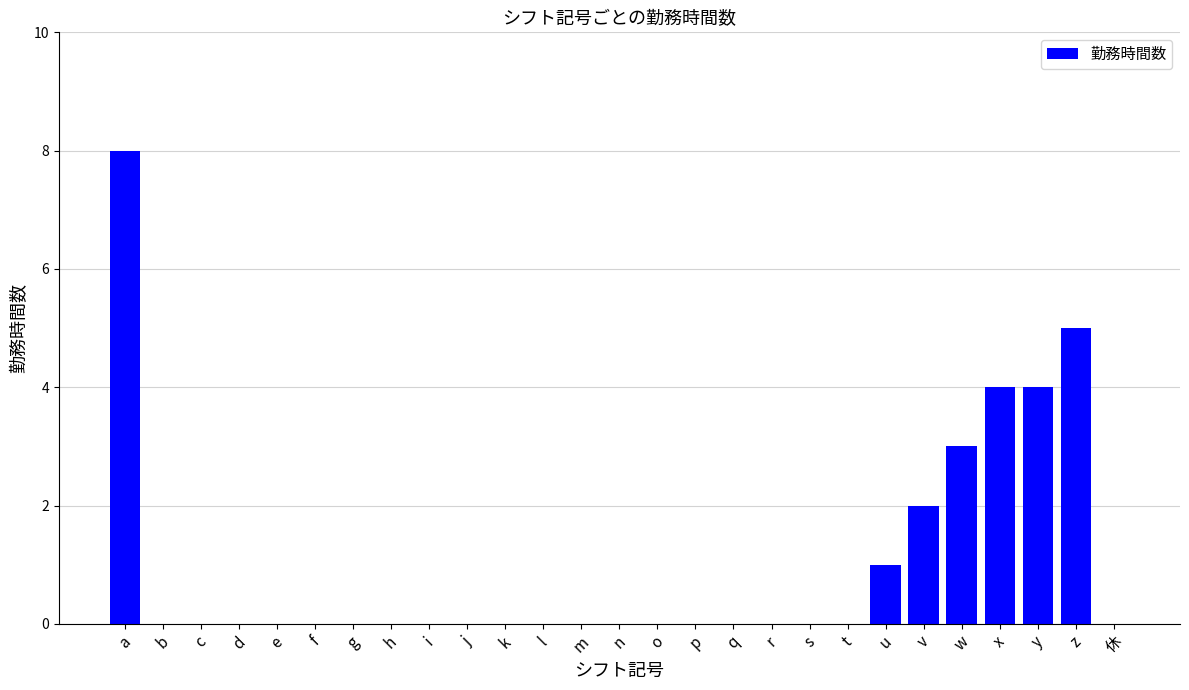

Is it true that the value at u is 2?

False